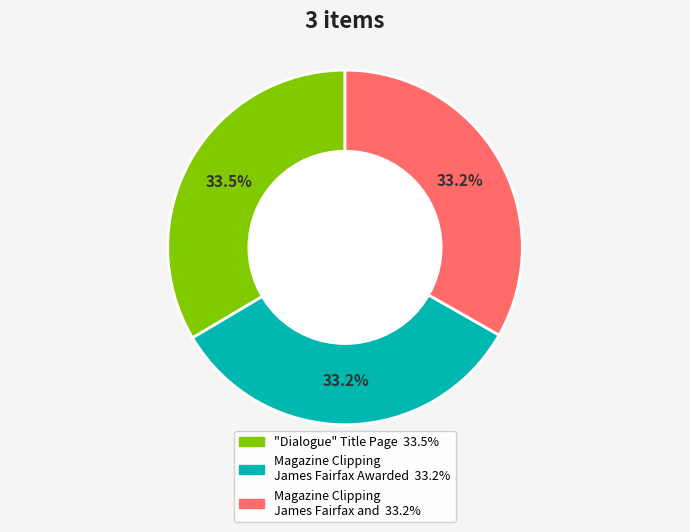

Does any single category account for the majority?

No